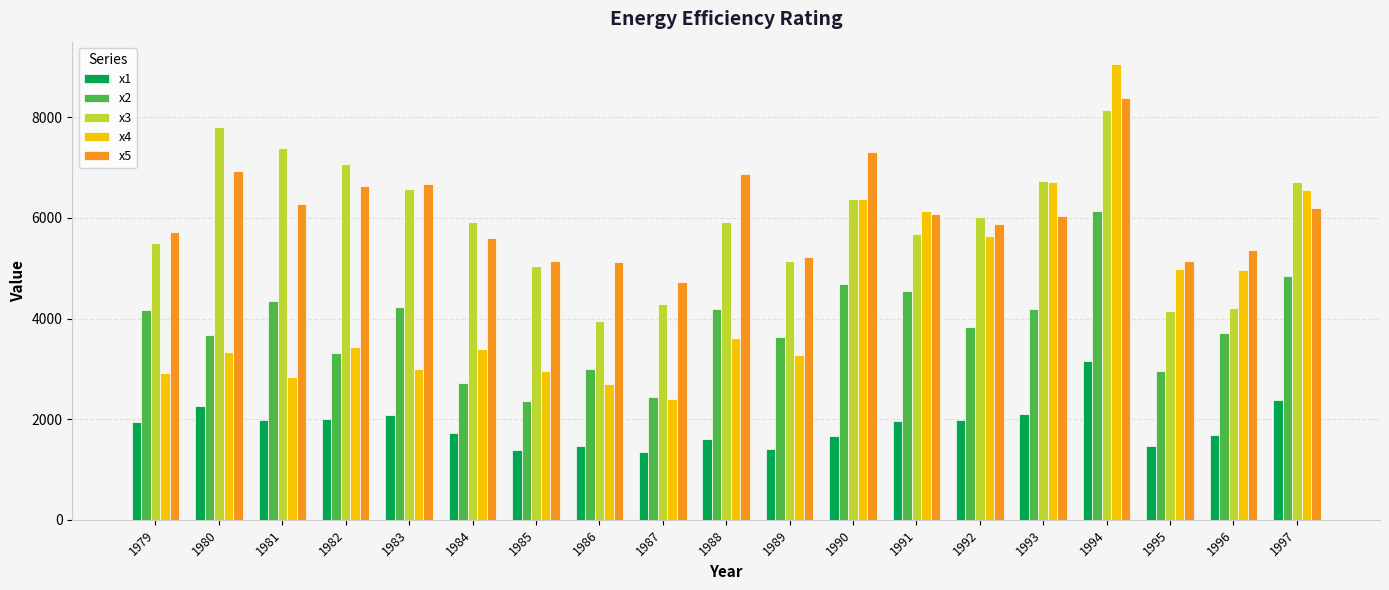

How many groups of bars are there?

19